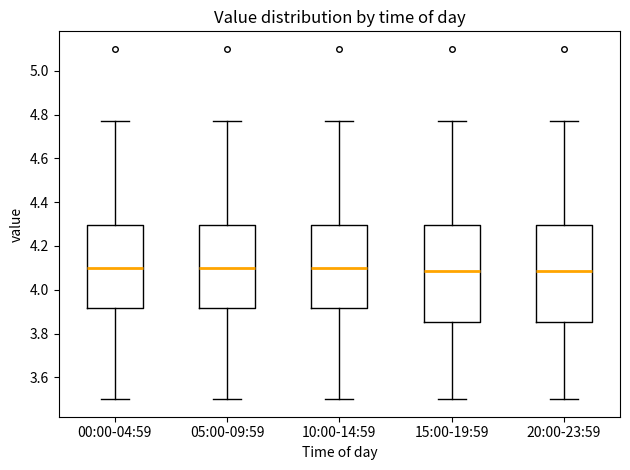

Reading left to right, read every box against the y-axis: the position of its median line, the range the box covers, and the ends of its whiskers. The values are not printed on the chart, so give them approximately, as read against the axis.

00:00-04:59: median 4.10, box 3.92 to 4.30, whiskers 3.50 to 4.78
05:00-09:59: median 4.10, box 3.92 to 4.30, whiskers 3.50 to 4.78
10:00-14:59: median 4.10, box 3.92 to 4.30, whiskers 3.50 to 4.78
15:00-19:59: median 4.08, box 3.86 to 4.30, whiskers 3.50 to 4.78
20:00-23:59: median 4.08, box 3.86 to 4.30, whiskers 3.50 to 4.78